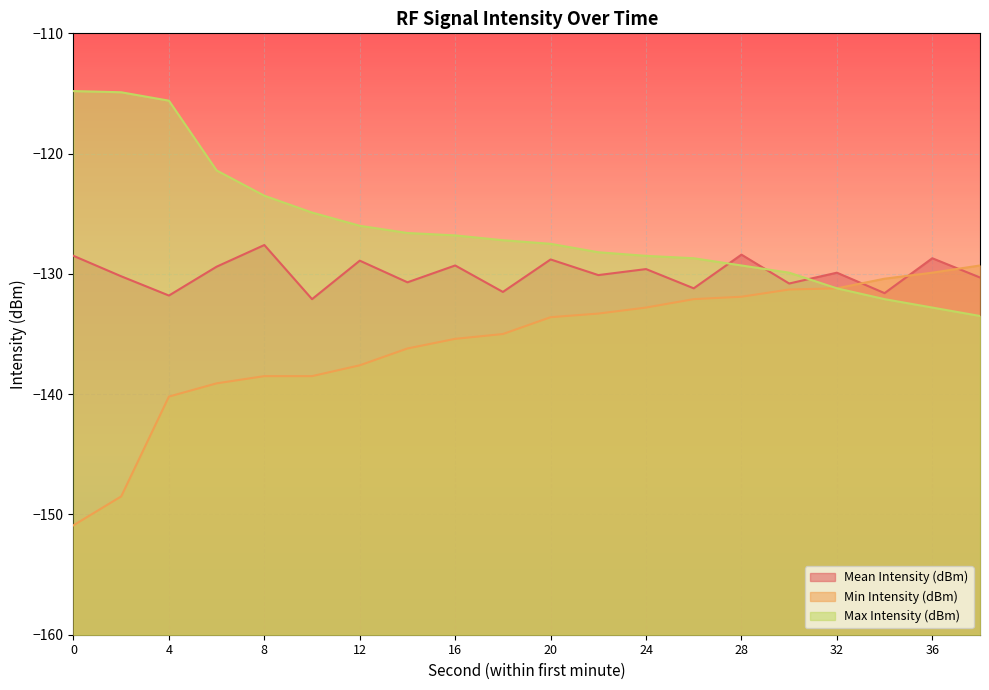

How many lines are shown in the chart?

3